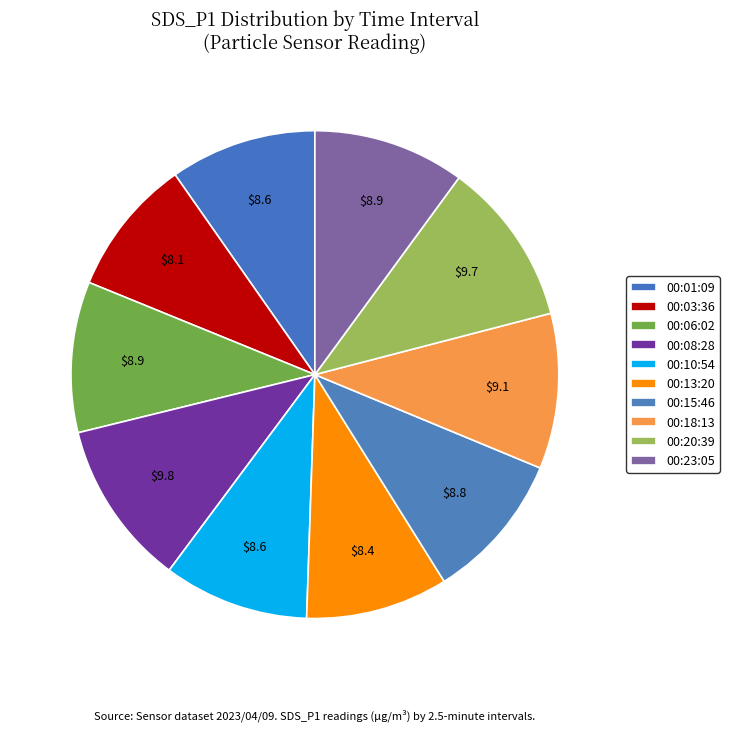

Count the number of slices in the pie.

10